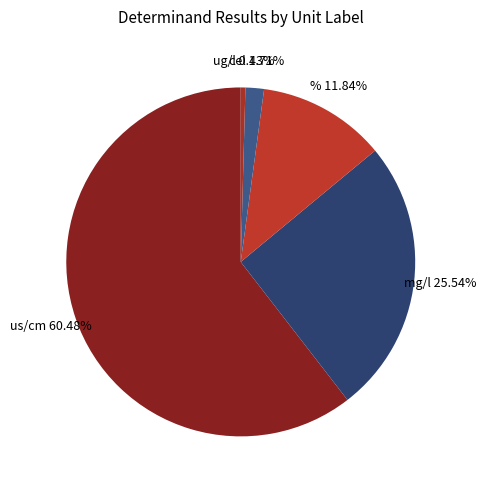

Count the number of slices in the pie.

5